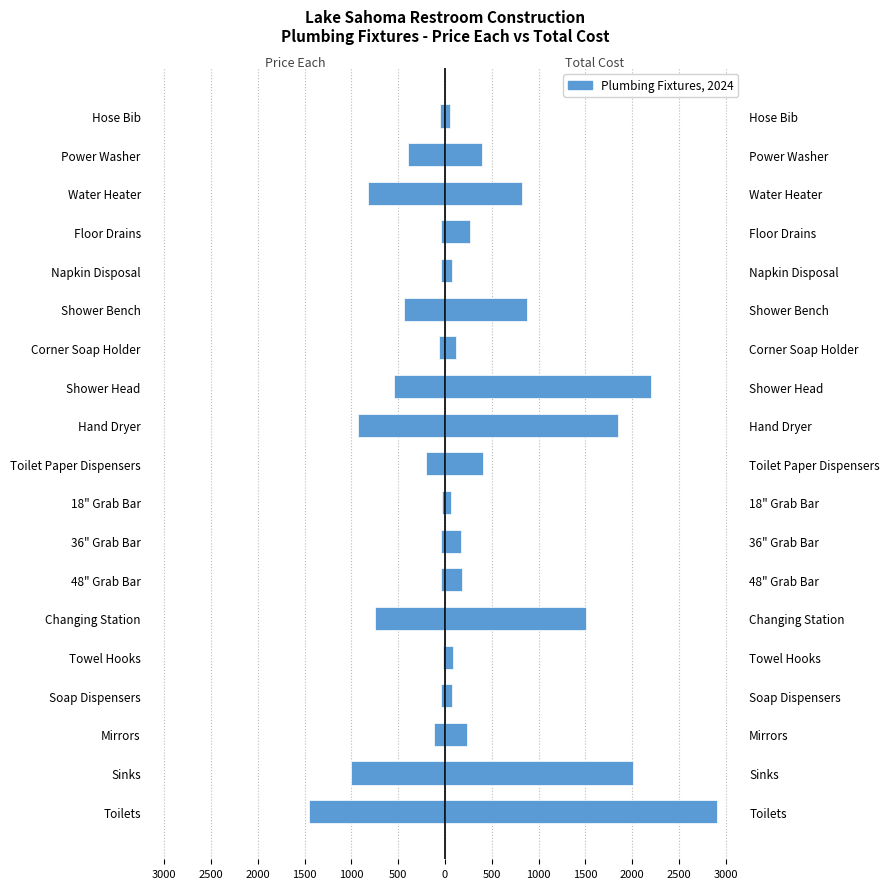

The value of Total Cost at Toilet Paper Dispensers is 403.3. True or false?

True